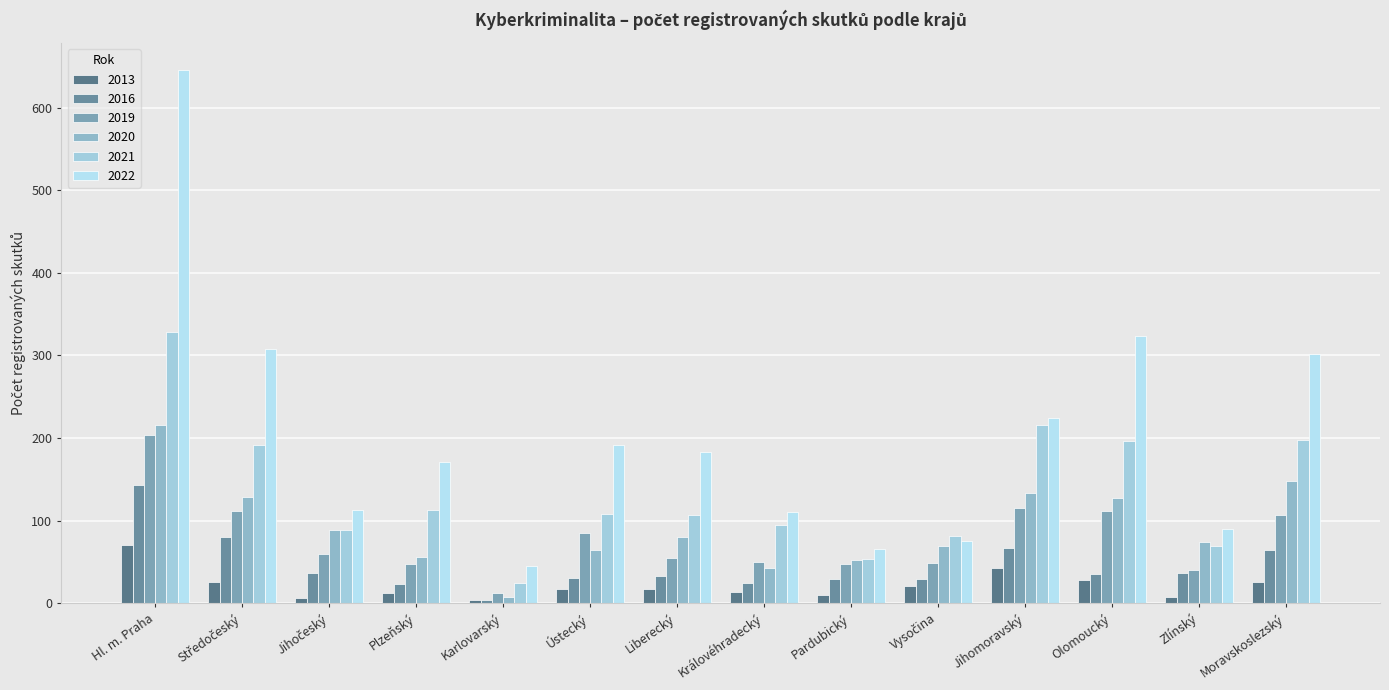

How many data points in 2013 are less than 17?

6